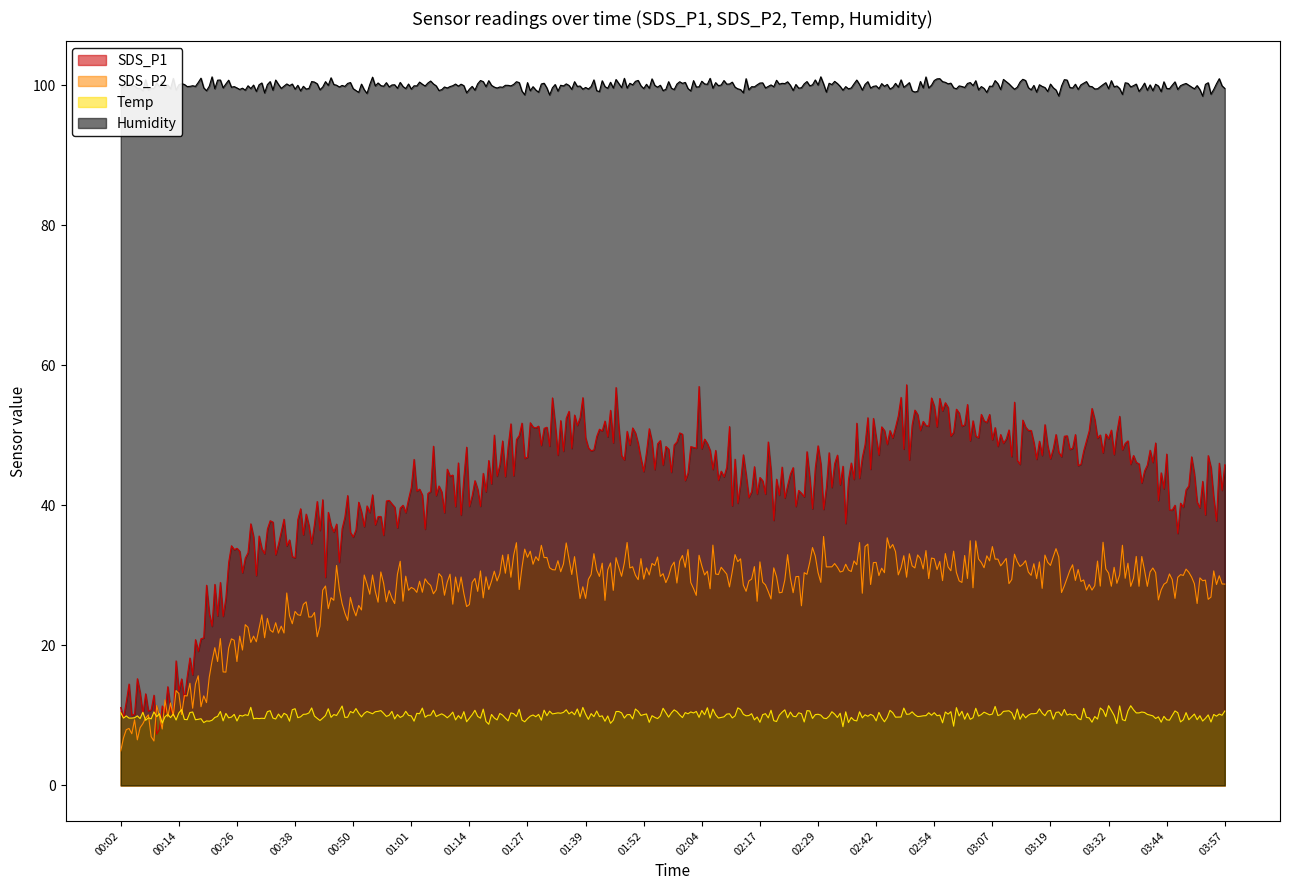

What position from the right is 02:42?

7